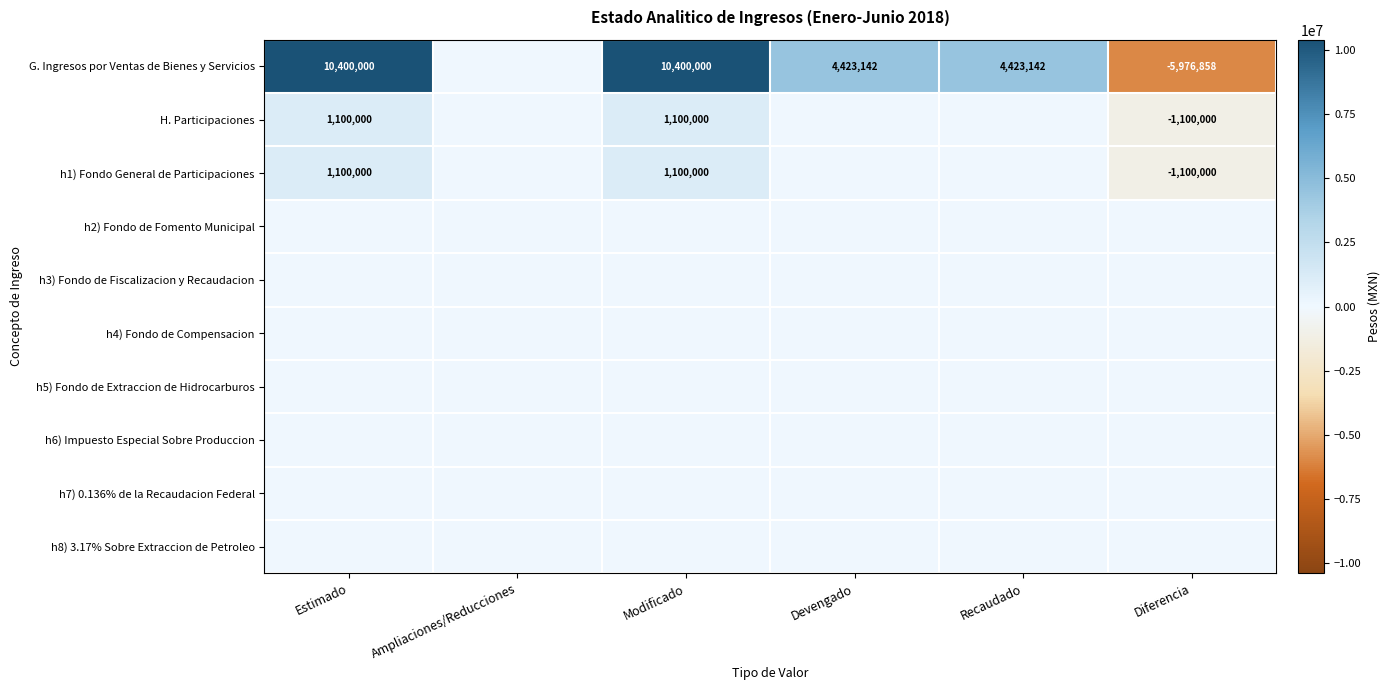

What is the difference between the G. Ingresos por Ventas de Bienes y Servicios values at Devengado and Estimado?

5976858